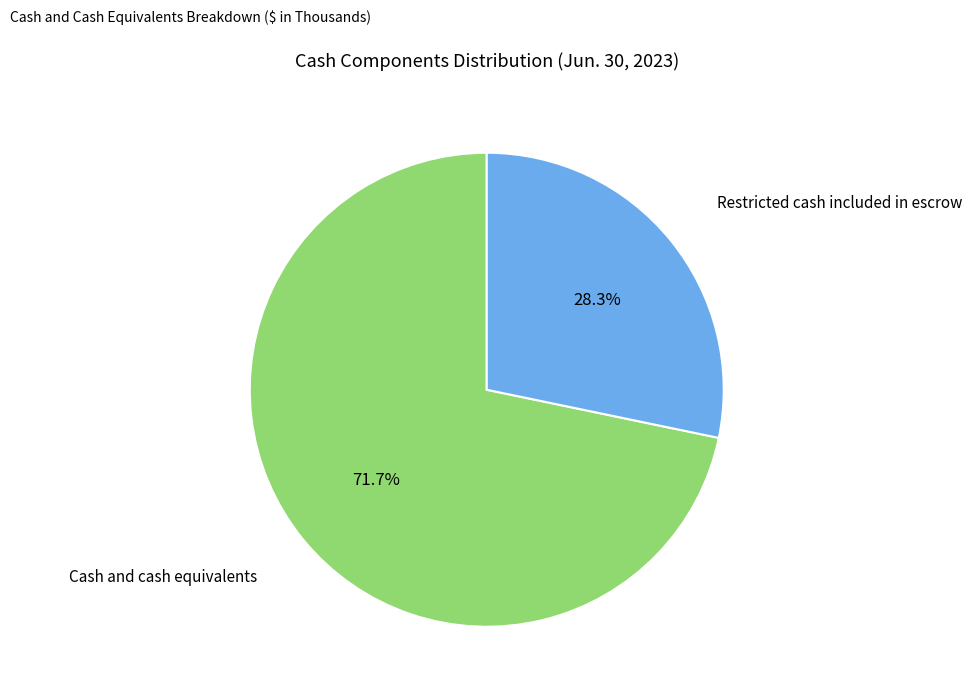

Is there a majority slice in this chart?

Yes